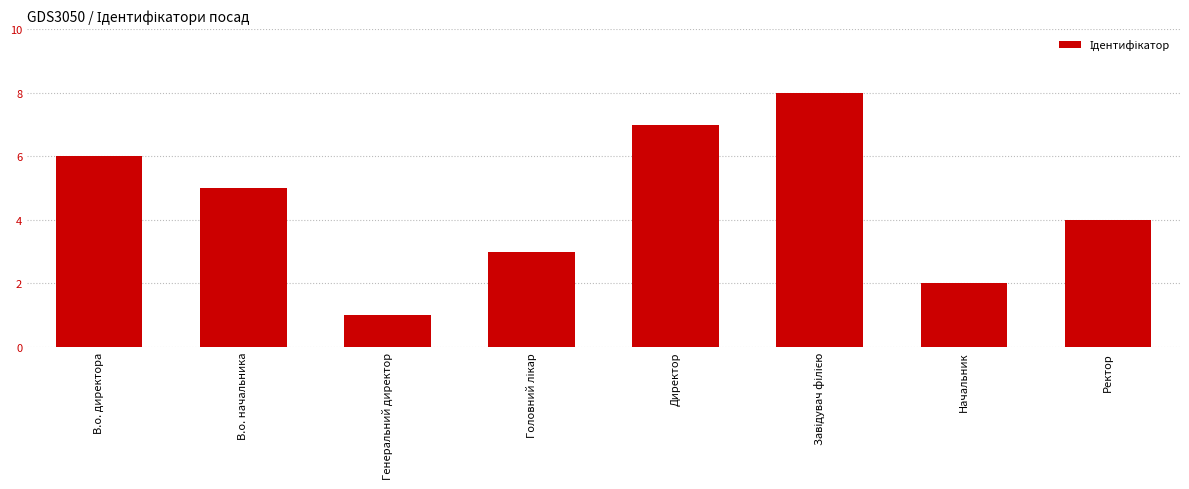

What is the value of the 7th bar from the left?

2